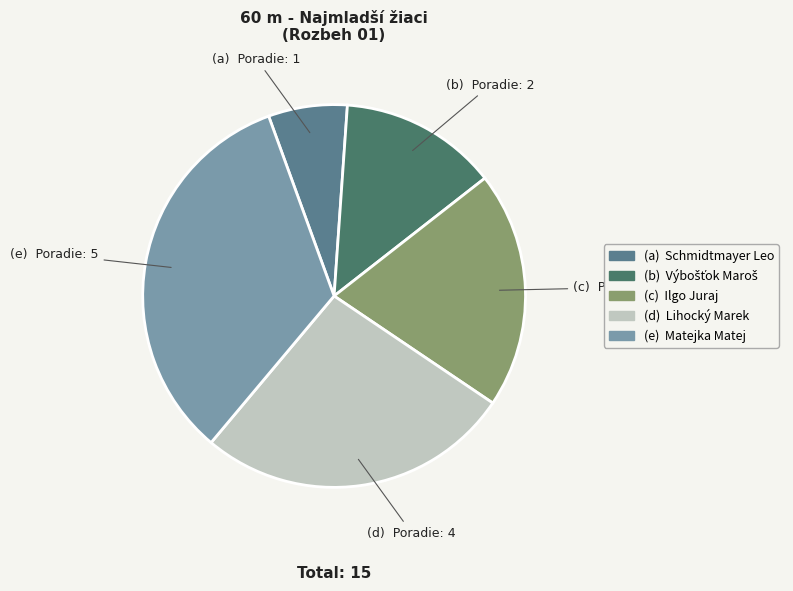

How many segments does this pie chart have?

5